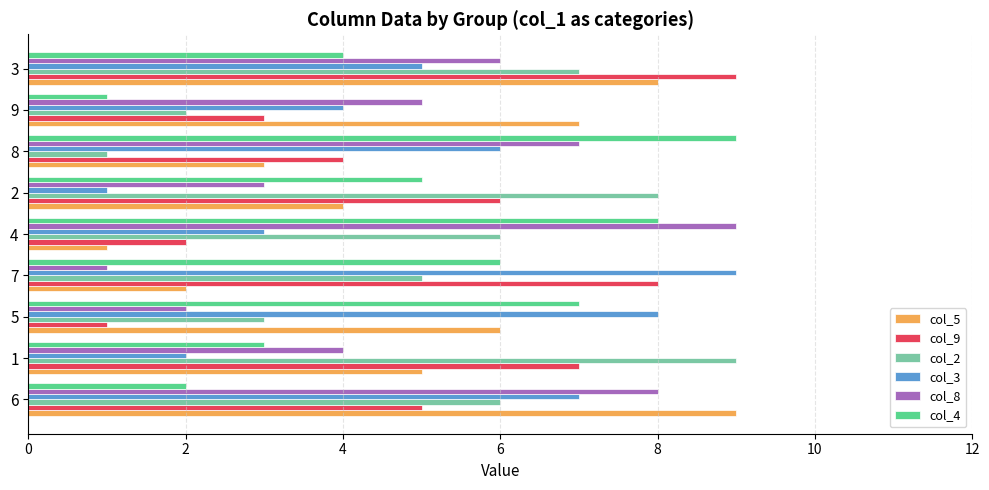

Is the value of col_2 at 2 greater than the value of col_3 at 4?

Yes